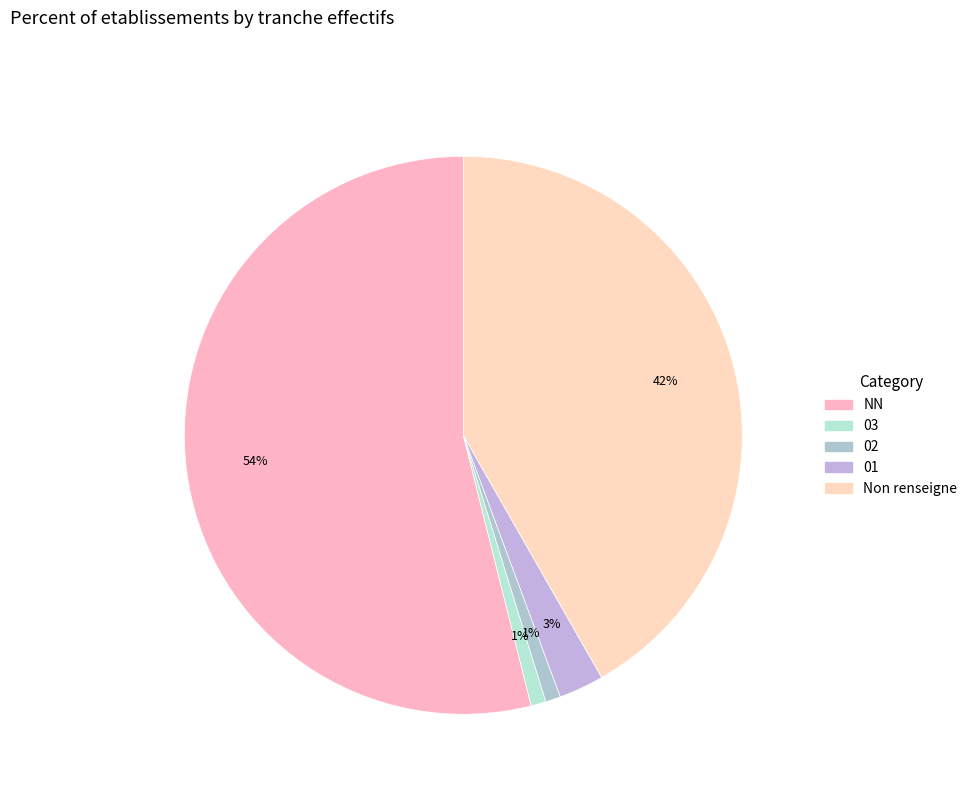

To the nearest percent, what is the combined percentage of 01 and 03?

3%